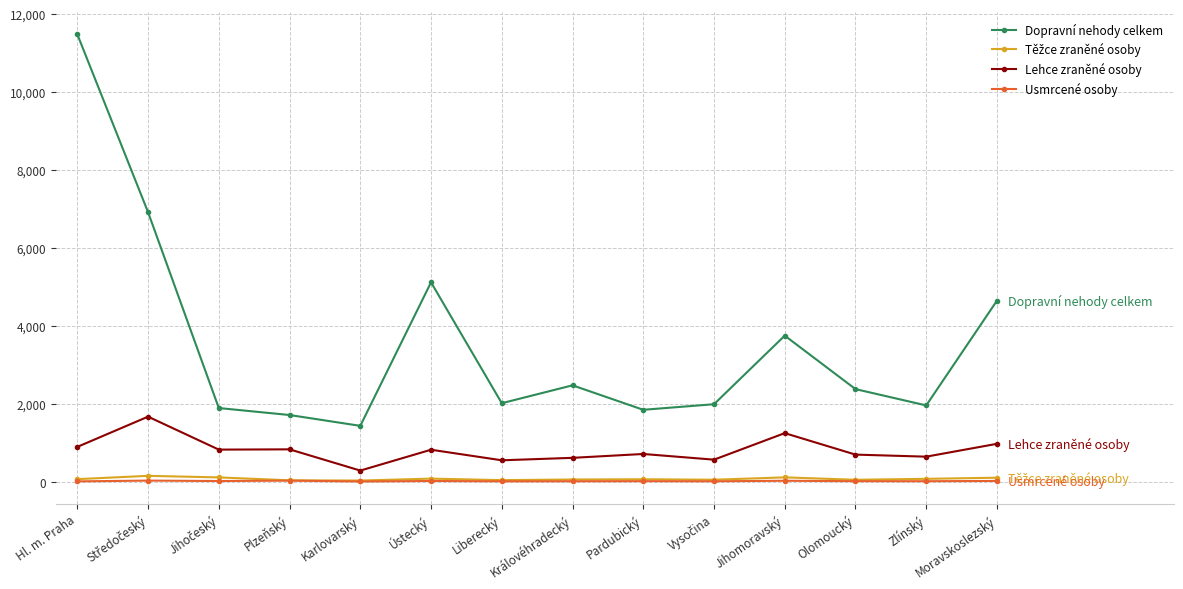

What is the value of the Usmrcené osoby point at the 10th from the left?

11